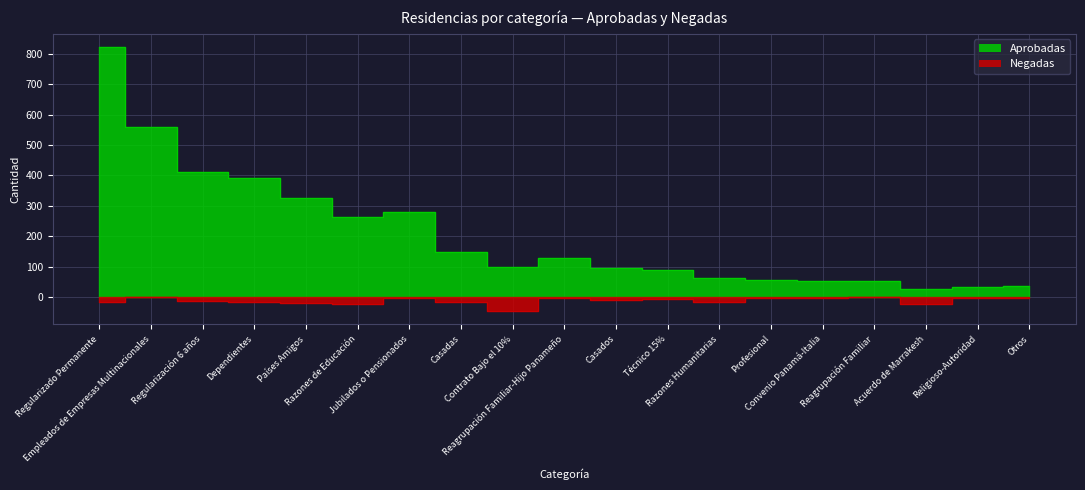

List the series in order of their peak value, highest first.

Aprobadas, Negadas